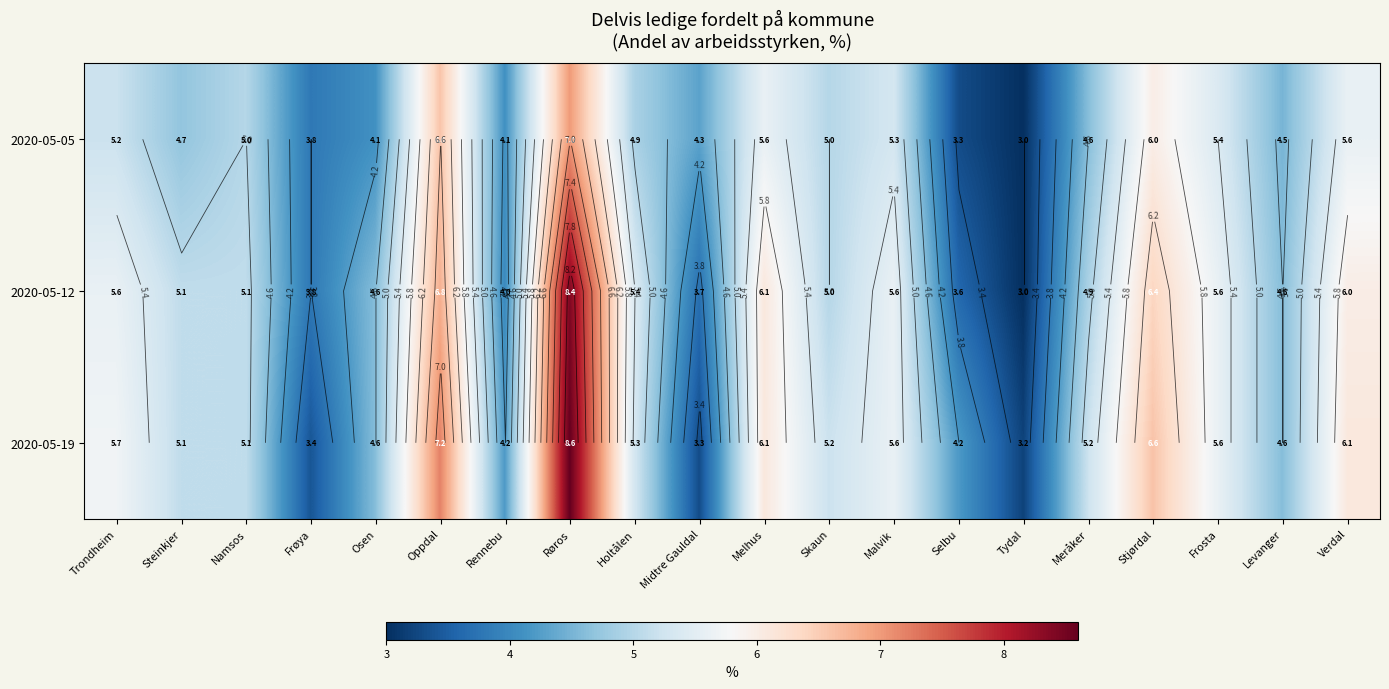

Which category has the highest value in the 2020-05-19 series?

Røros